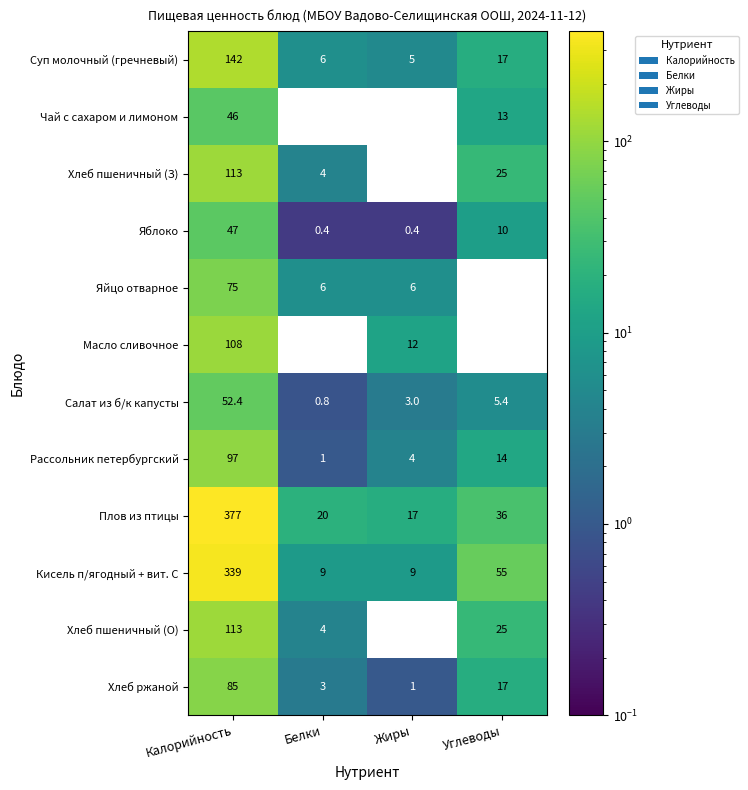

What is the spread (max minus min) of values at Белки?

20.0